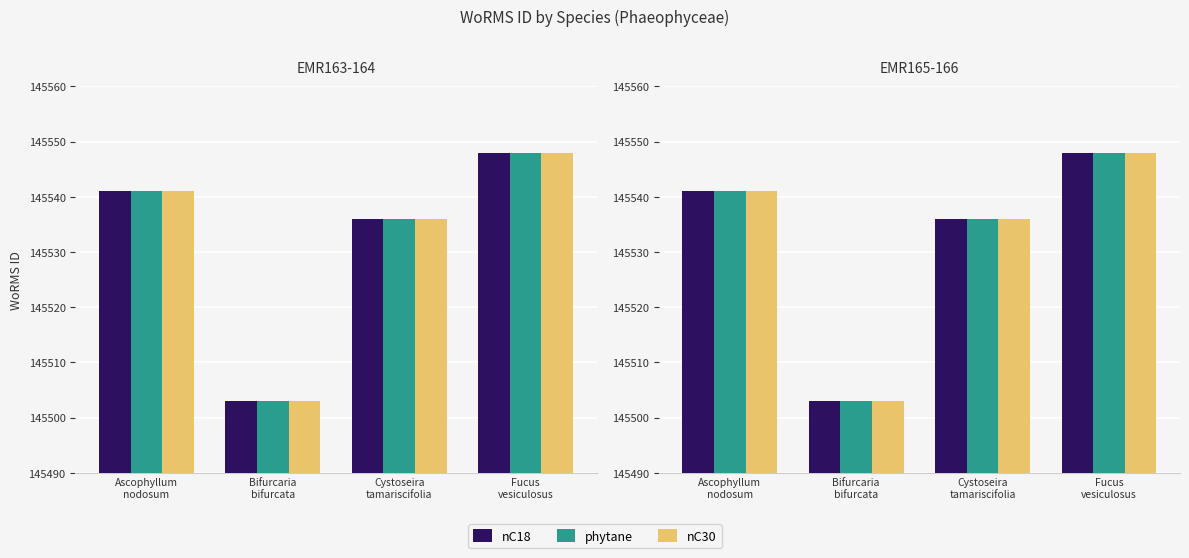

How many values in the nC18 series are below 145541?

2